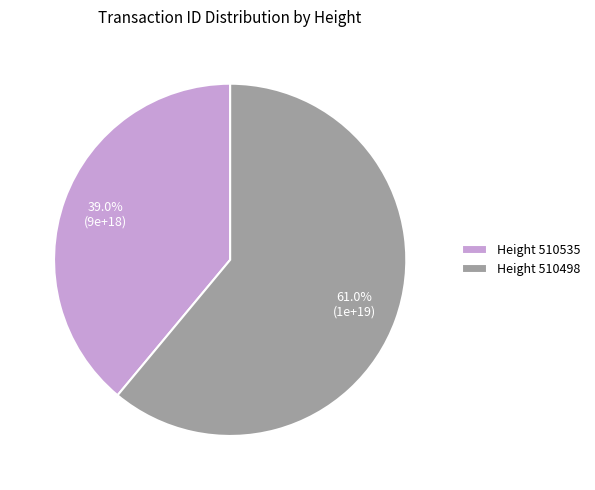

Which slice is the smallest?

Height 510535